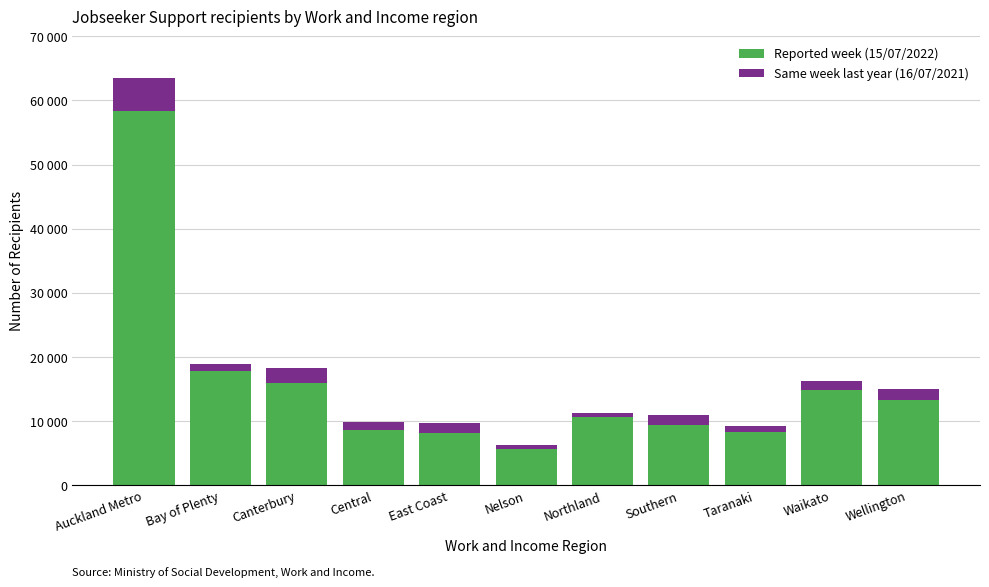

What is the difference between the Same week last year (16/07/2021) values at Central and Waikato?

294